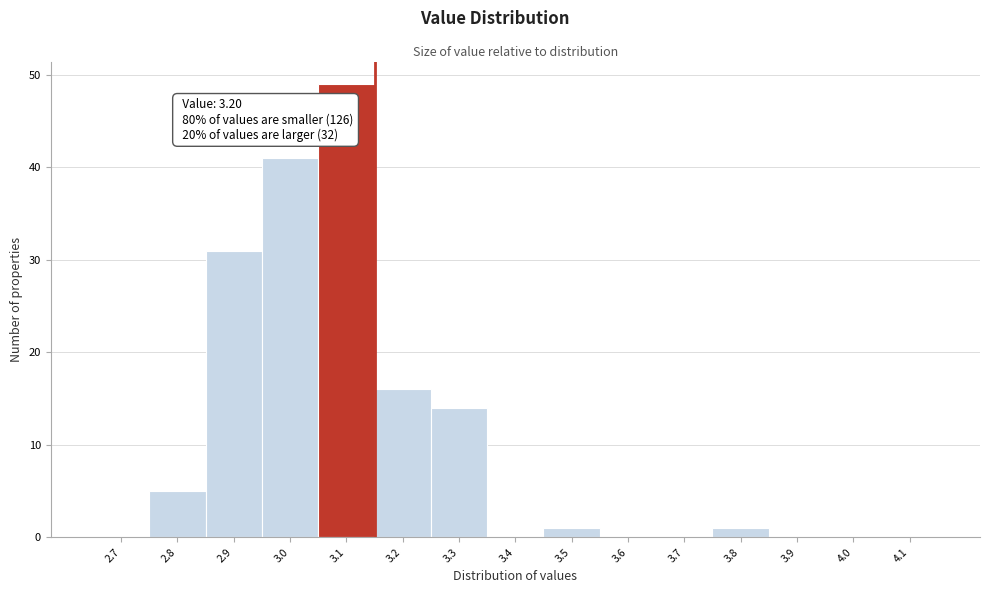

Reading left to right, list all the values displayed in this chart.

2.7=0	2.8=5	2.9=31	3.0=41	3.1=49	3.2=16	3.3=14	3.4=0	3.5=1	3.6=0	3.7=0	3.8=1	3.9=0	4.0=0	4.1=0